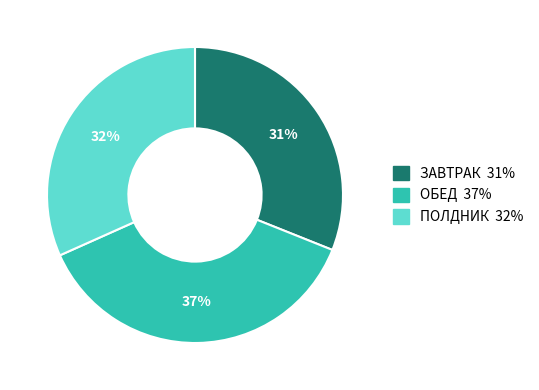

Count the number of slices in the pie.

3